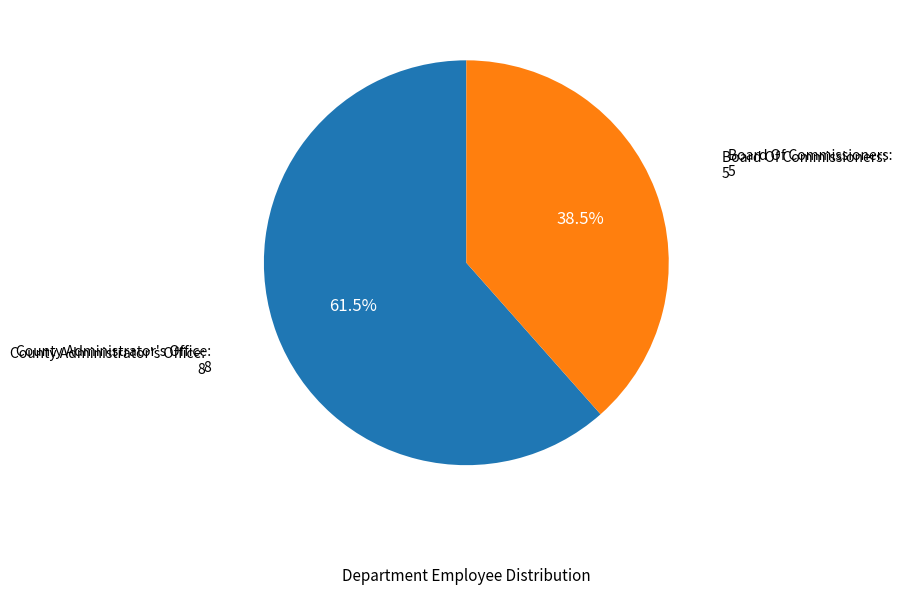

Is there a majority slice in this chart?

Yes